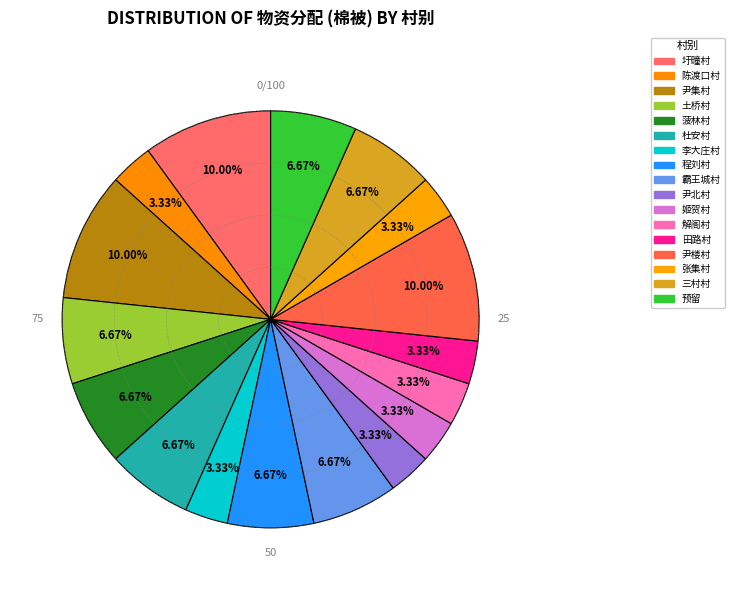

Which slice is the largest?

圩疃村